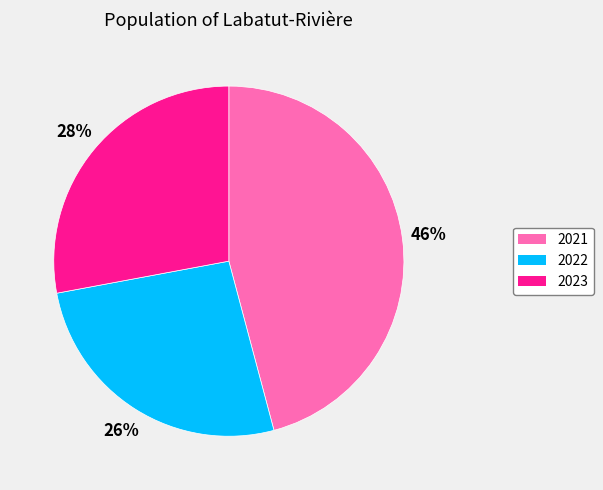

To the nearest percent, what is the average slice percentage?

33%